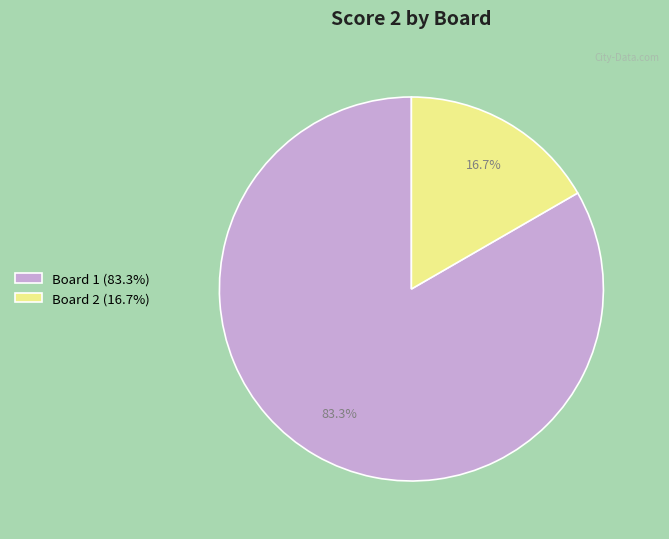

Is Board 2 (16.7%) the majority of the pie?

No